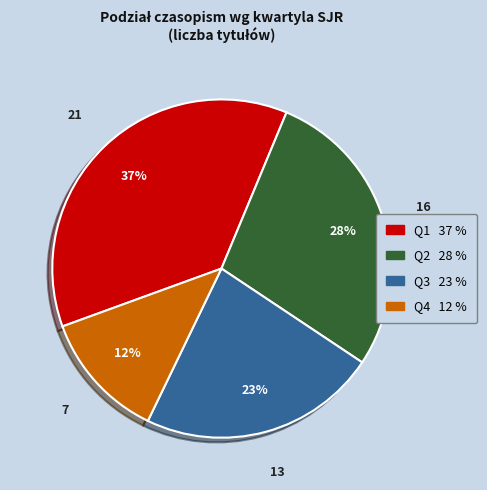

What is the ratio of the value at Q3 to the value at Q2?

0.8